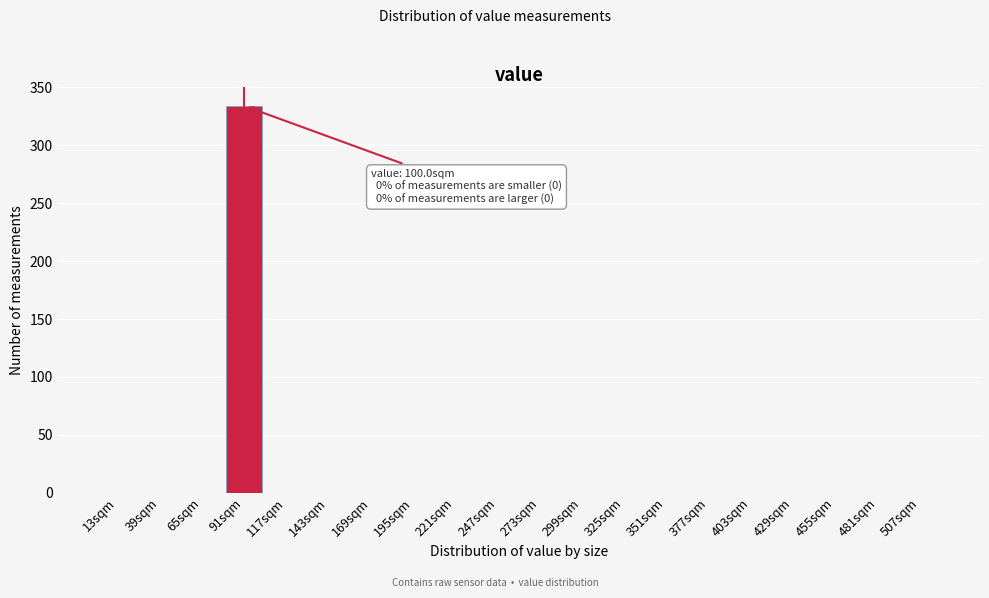

Reading right to left, list all the values displayed in this chart.

507sqm=0	481sqm=0	455sqm=0	429sqm=0	403sqm=0	377sqm=0	351sqm=0	325sqm=0	299sqm=0	273sqm=0	247sqm=0	221sqm=0	195sqm=0	169sqm=0	143sqm=0	117sqm=0	91sqm=334	65sqm=0	39sqm=0	13sqm=0